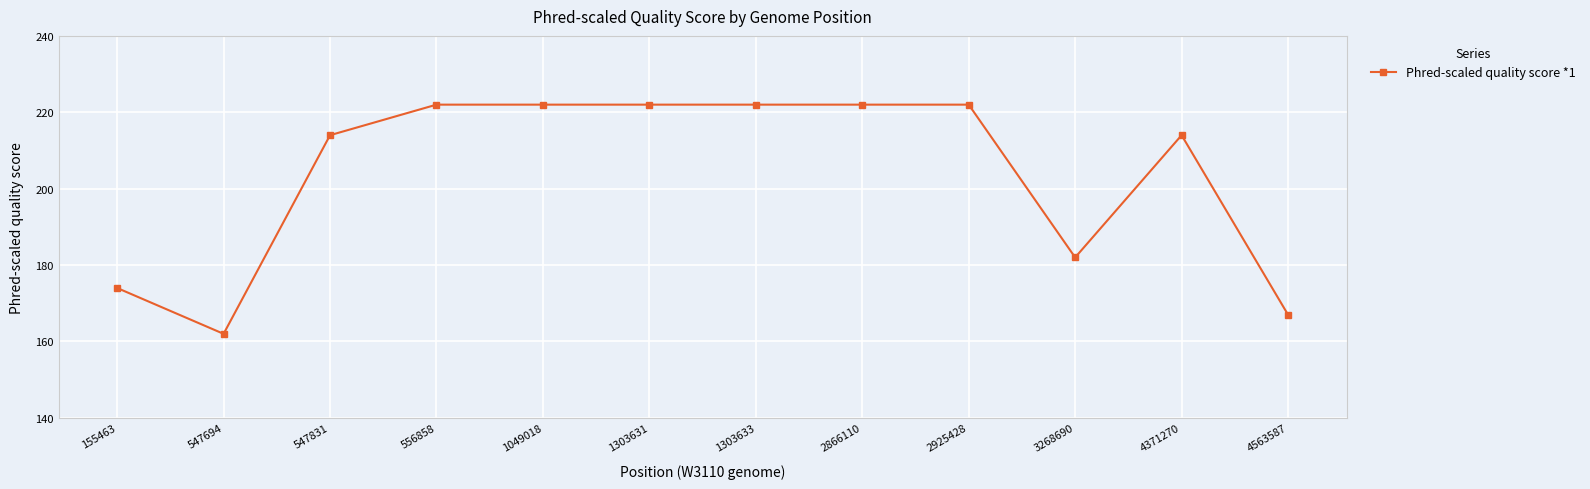

How many data points are less than 222?

6